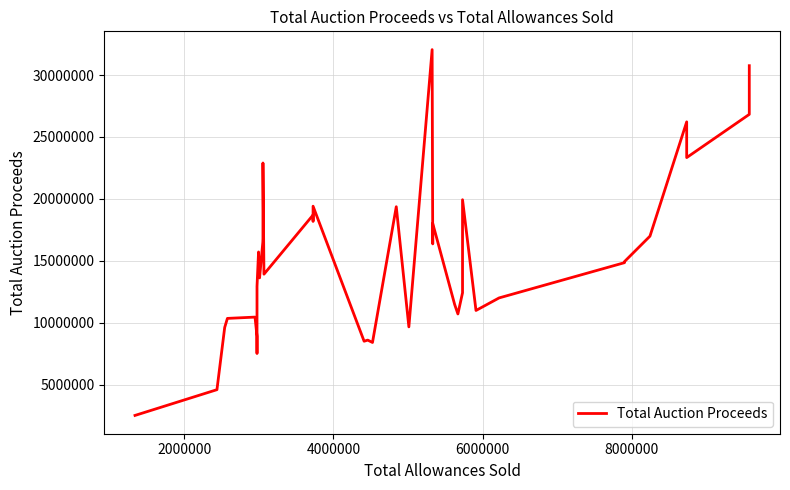

How many lines are shown in the chart?

1